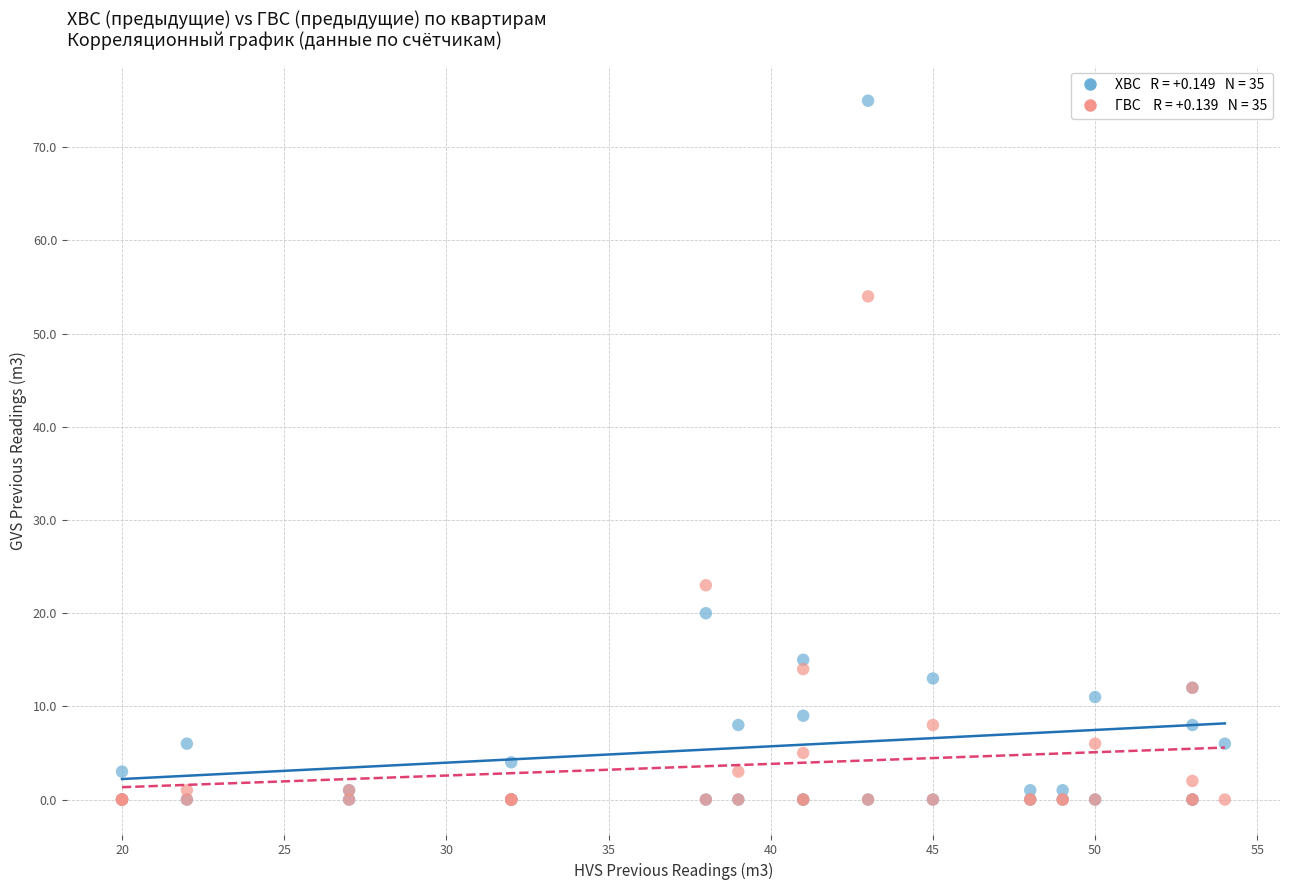

Across all series, what Y value is closest to 37?

23